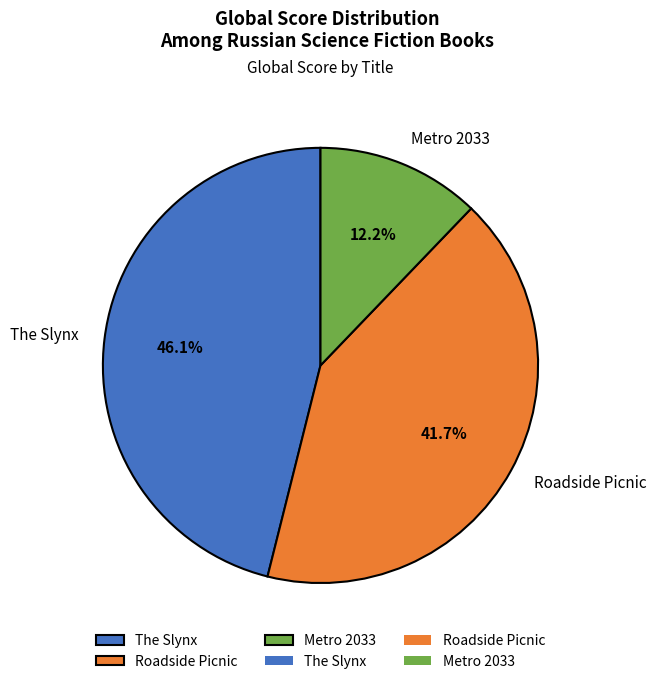

Rank the categories by value from lowest to highest.

Metro 2033, Roadside Picnic, The Slynx